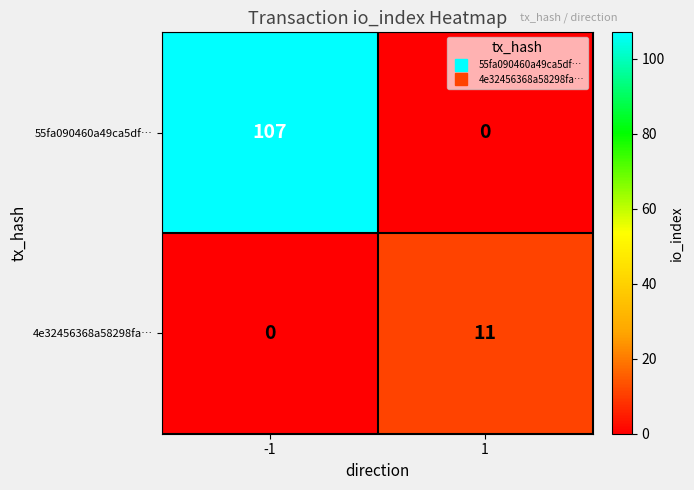

Which category has the highest value across all series?

-1